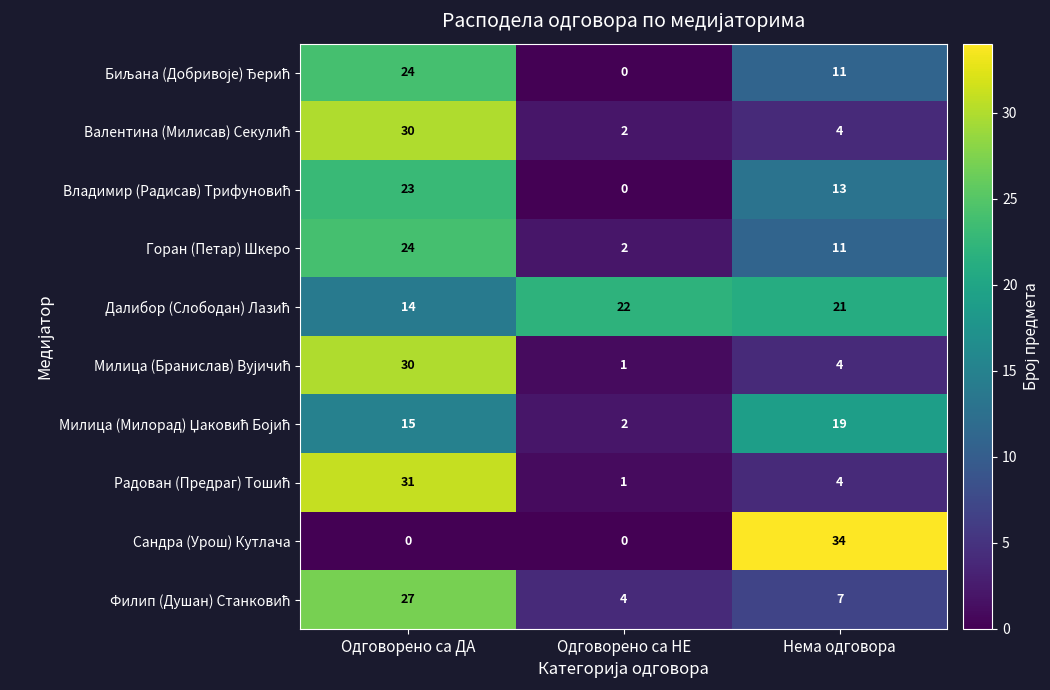

Count the number of data series in this chart.

10